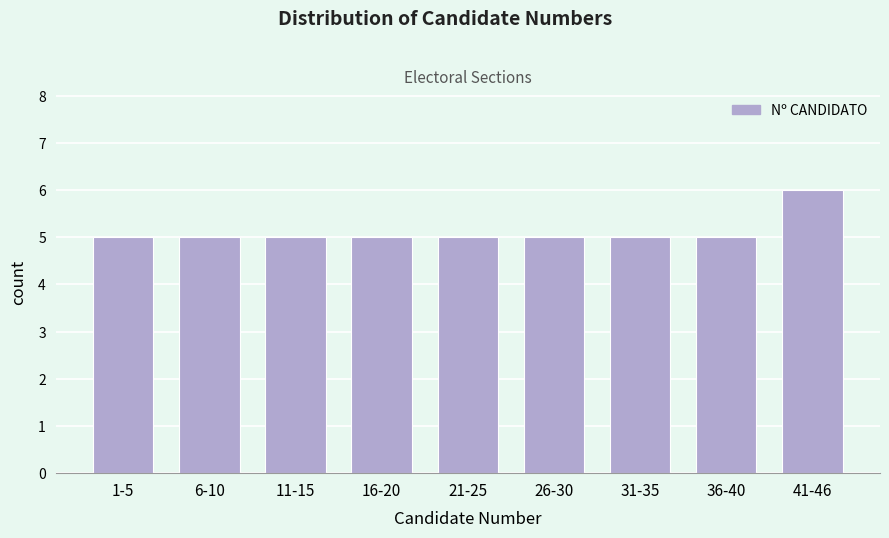

Reading right to left, extract all data points from this chart.

6	5	5	5	5	5	5	5	5